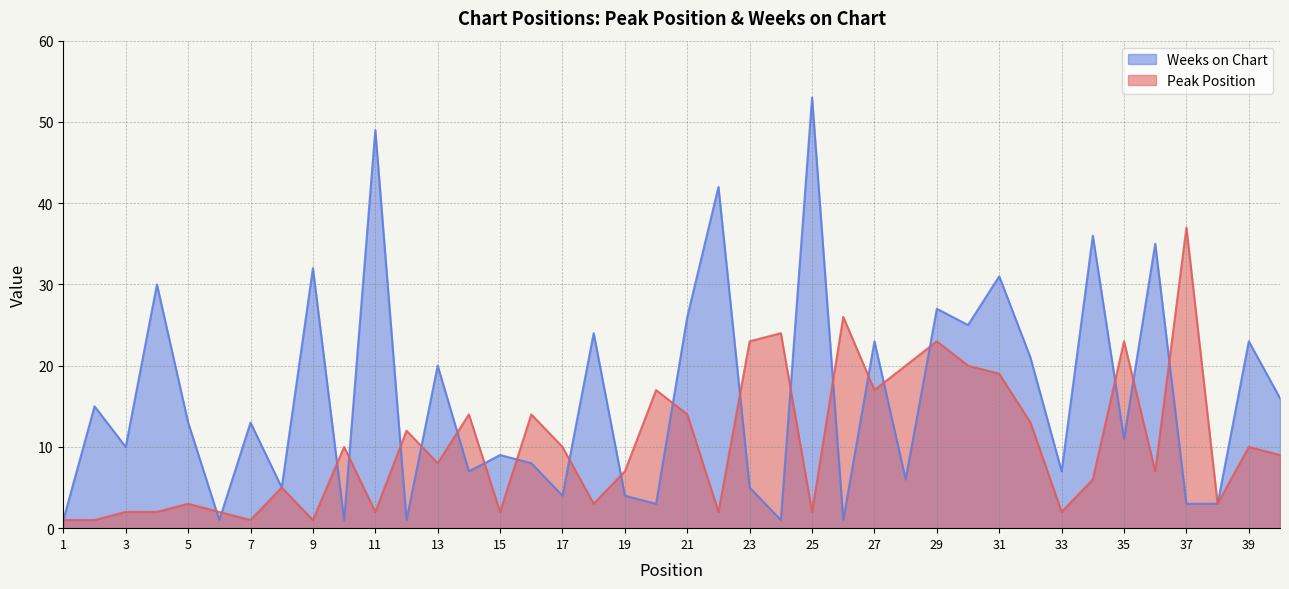

Is it true that Weeks on Chart equals 55 at 9?

False